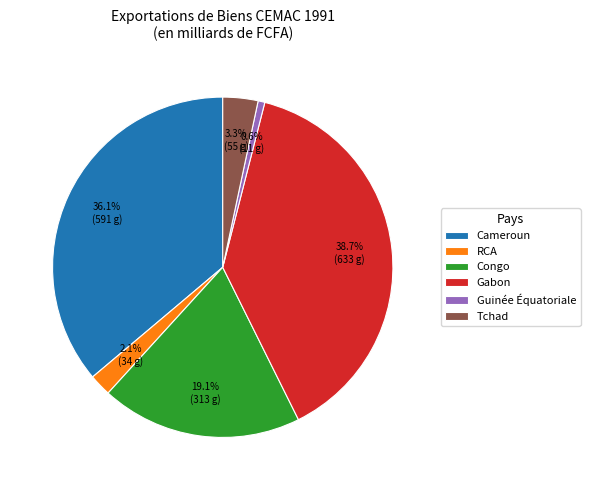

What is the total percentage of Gabon and Guinée Équatoriale?

39.3%